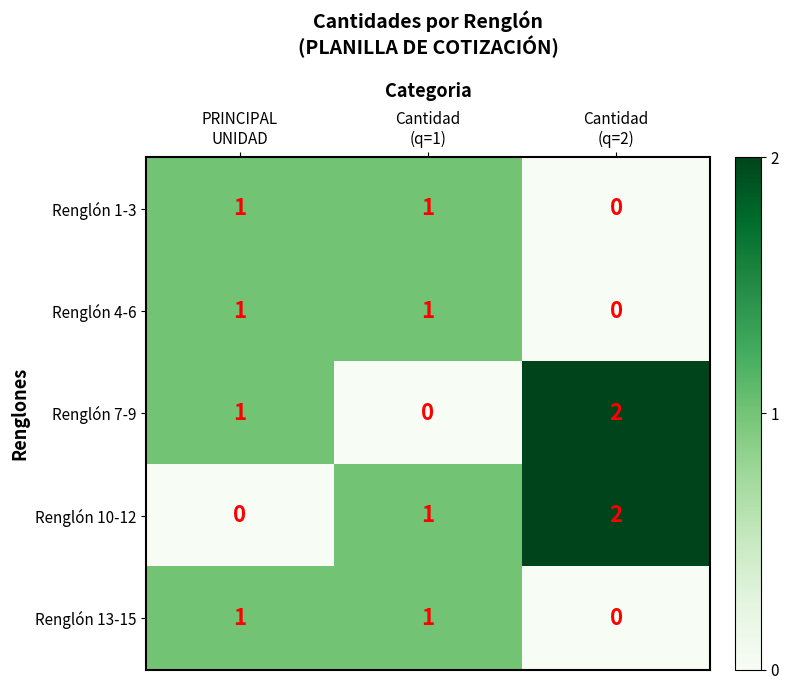

Between PRINCIPAL
UNIDAD and Cantidad
(q=2), which series saw the biggest shift?

Renglón 10-12